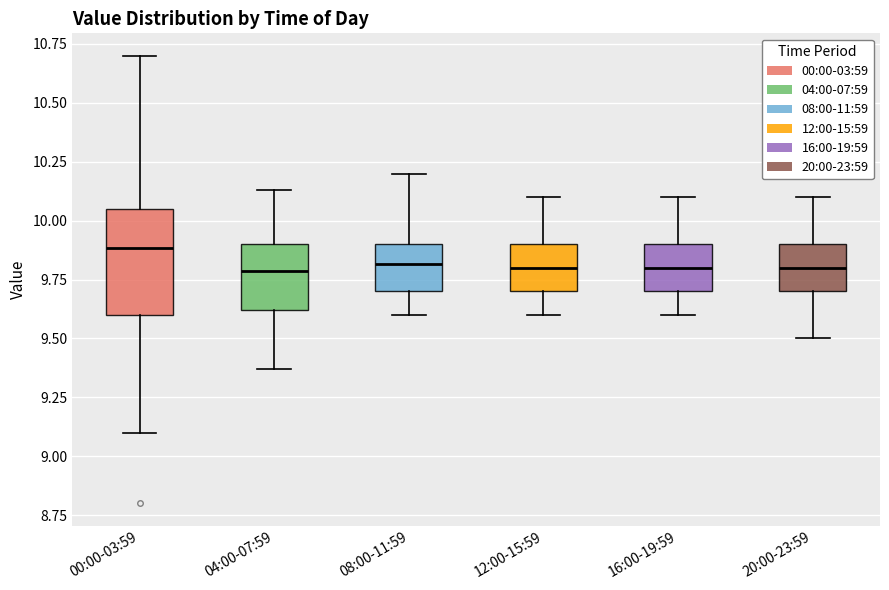

Comparing the boxes themselves (not the whiskers), which one is the tallest?

00:00-03:59